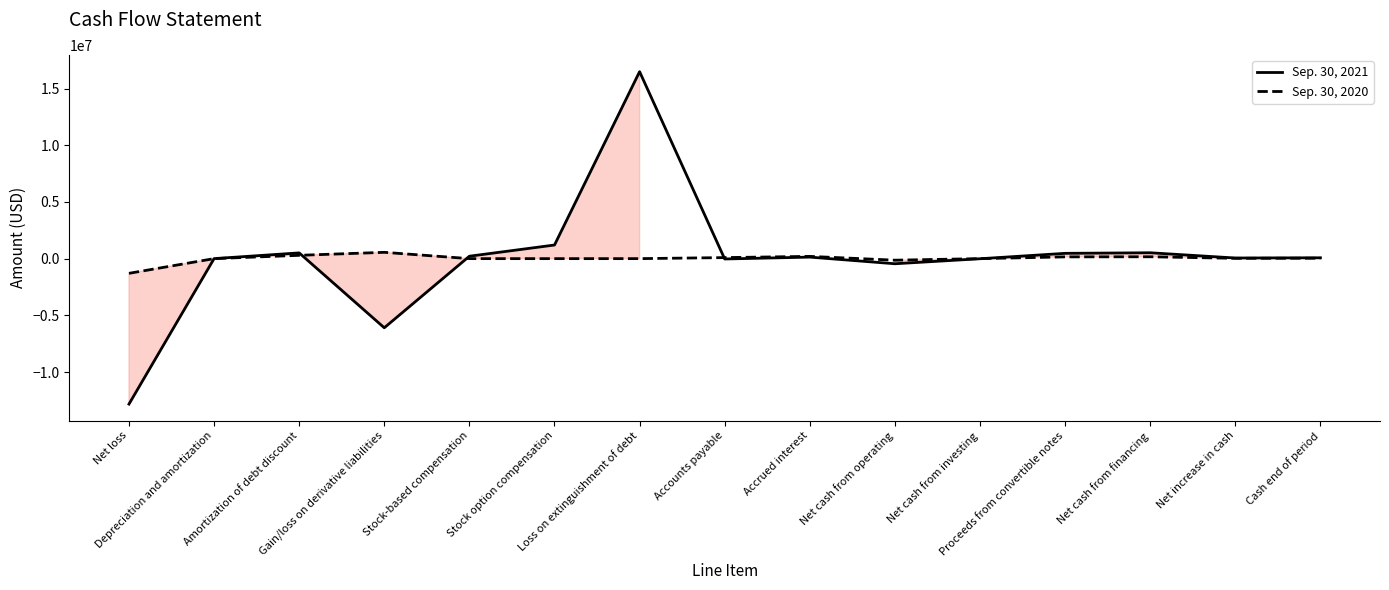

True or false: Sep. 30, 2020 has more than 0 interior local peaks.

True